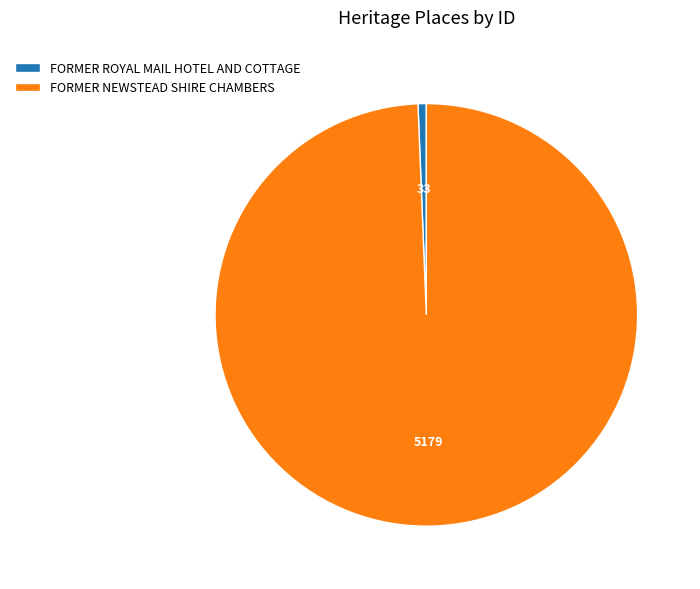

What is the ratio of the value at FORMER NEWSTEAD SHIRE CHAMBERS to the value at FORMER ROYAL MAIL HOTEL AND COTTAGE?

156.9